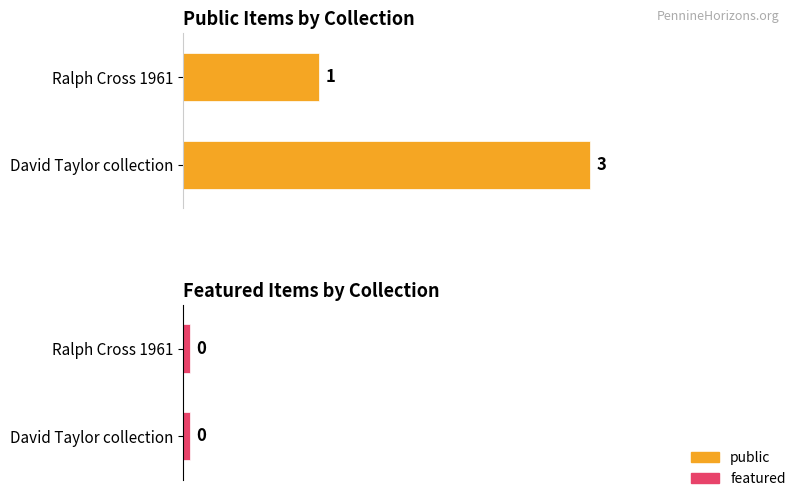

At which category is the sum across all series the highest?

David Taylor collection